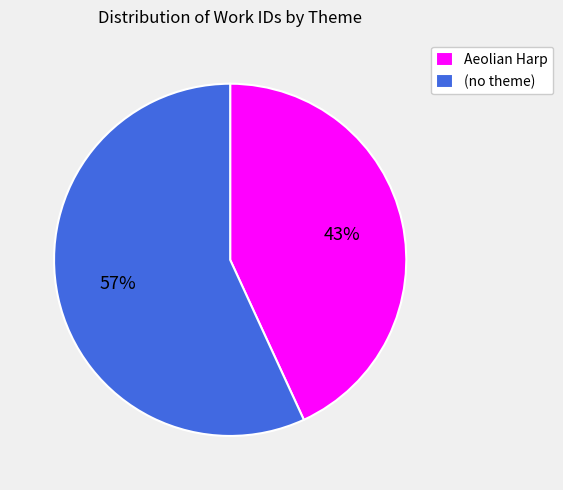

True or false: Aeolian Harp accounts for 49% of the total.

False